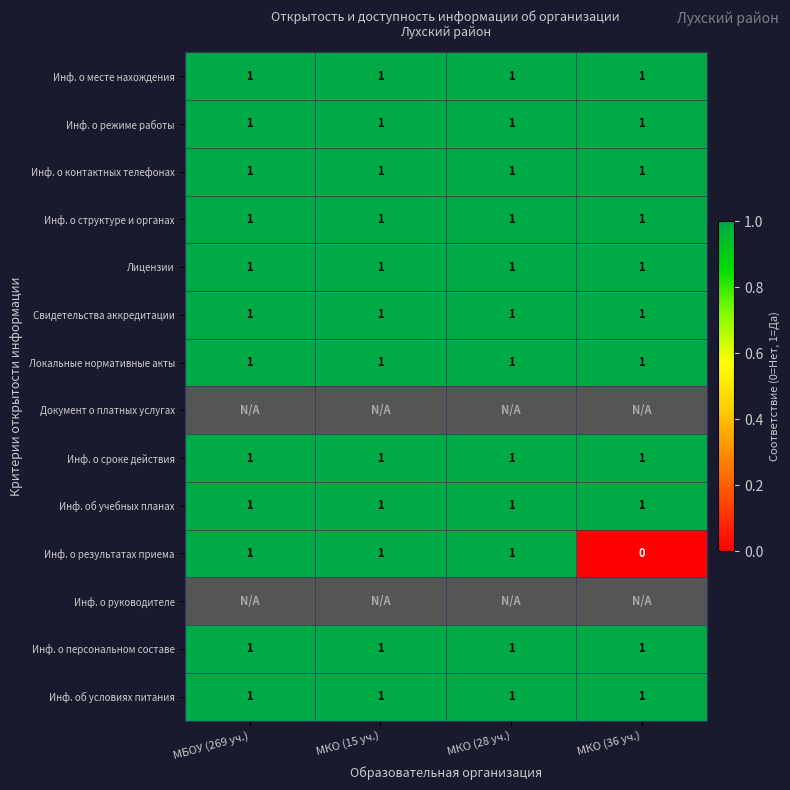

True or false: Свидетельства аккредитации has a value of 1 at МКО (28 уч.).

True